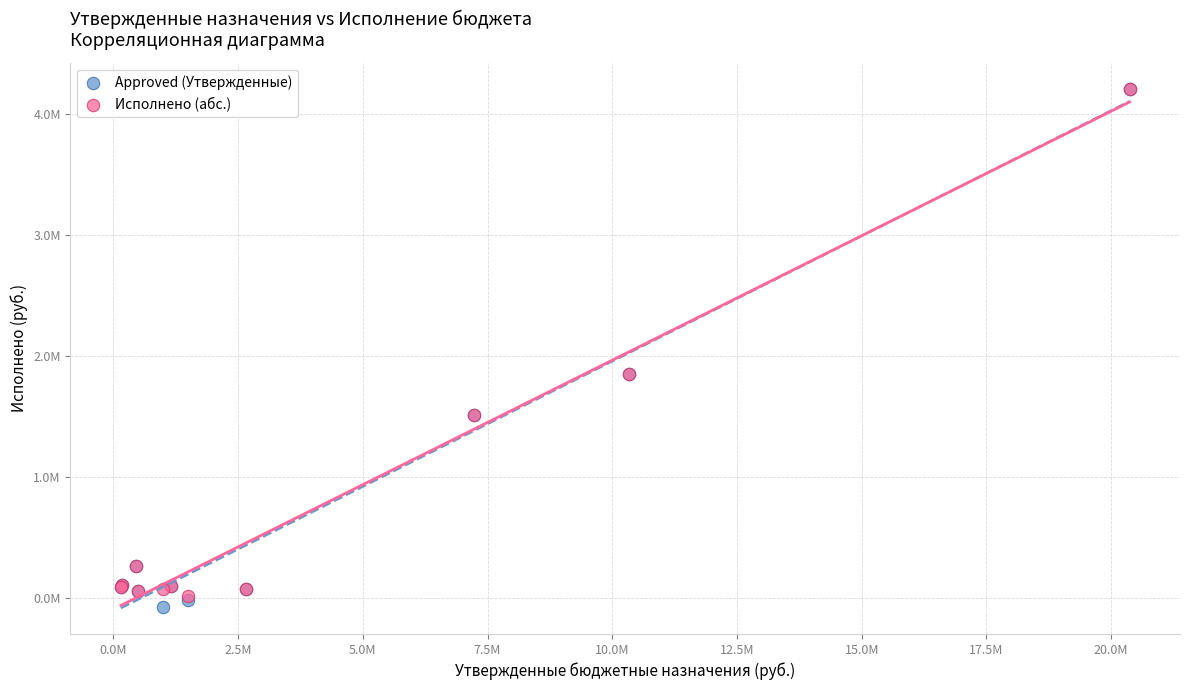

What are all the series names shown in the legend?

Approved (Утвержденные), Исполнено (абс.)